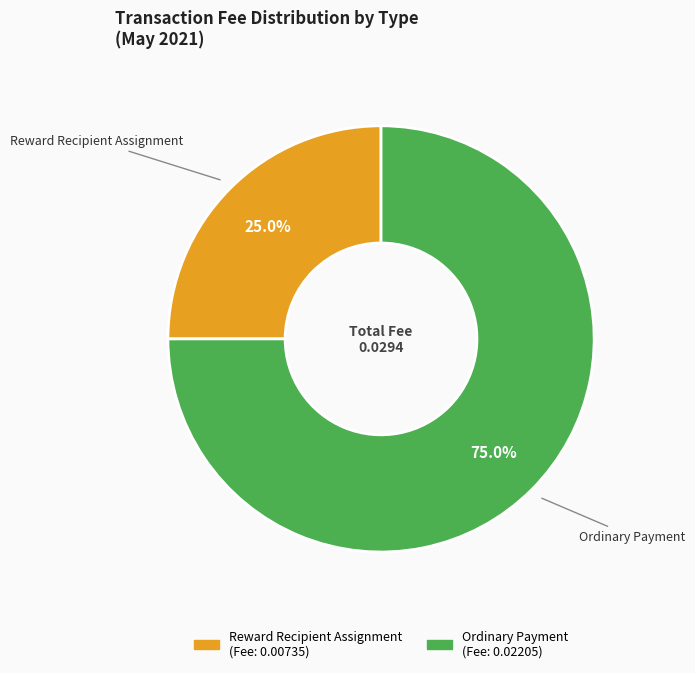

How many segments does this pie chart have?

2